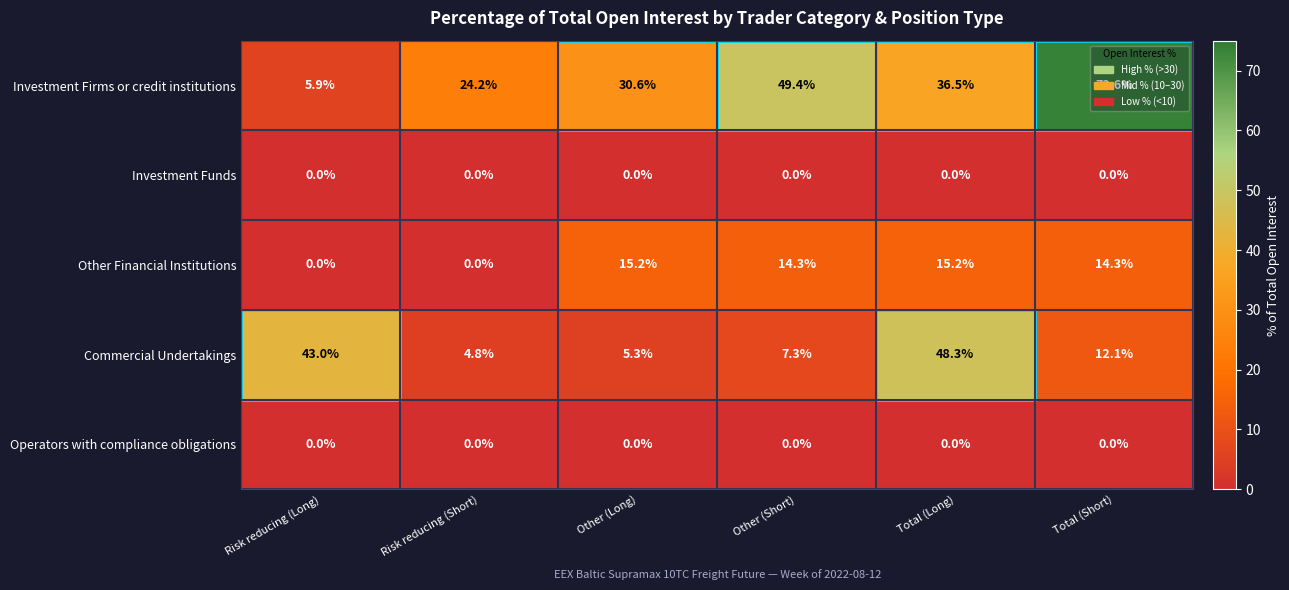

What is the lowest value of the Investment Firms or credit institutions series?

5.9